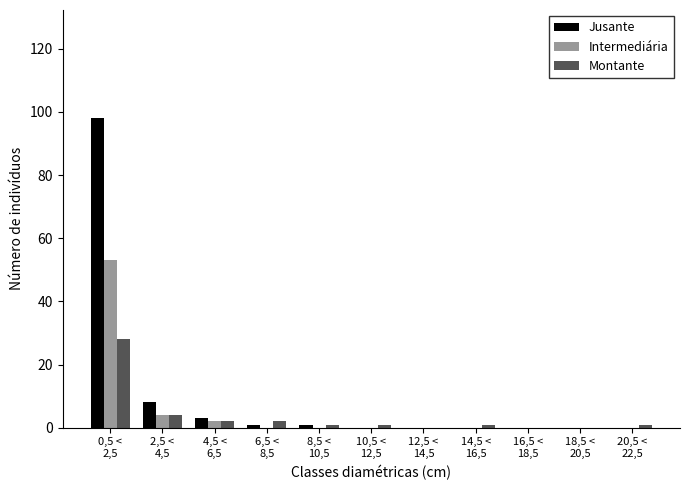

What is the greatest value displayed?

98